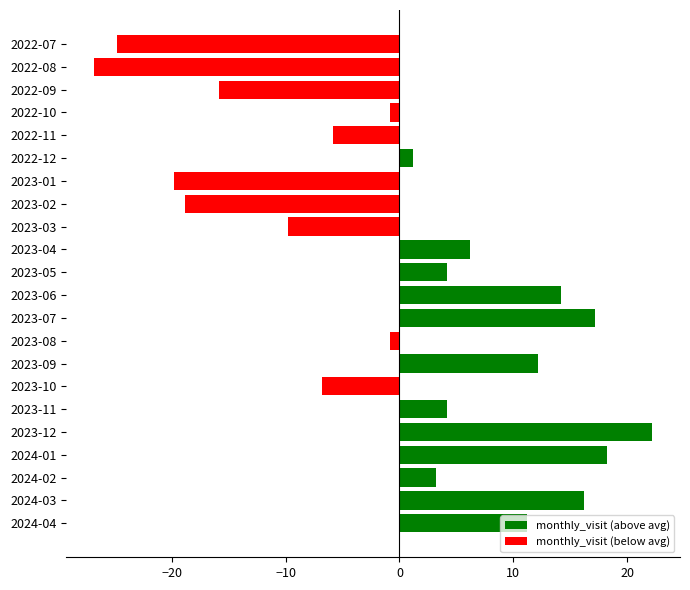

Is it true that the value at 2022-11 is -9.2?

False